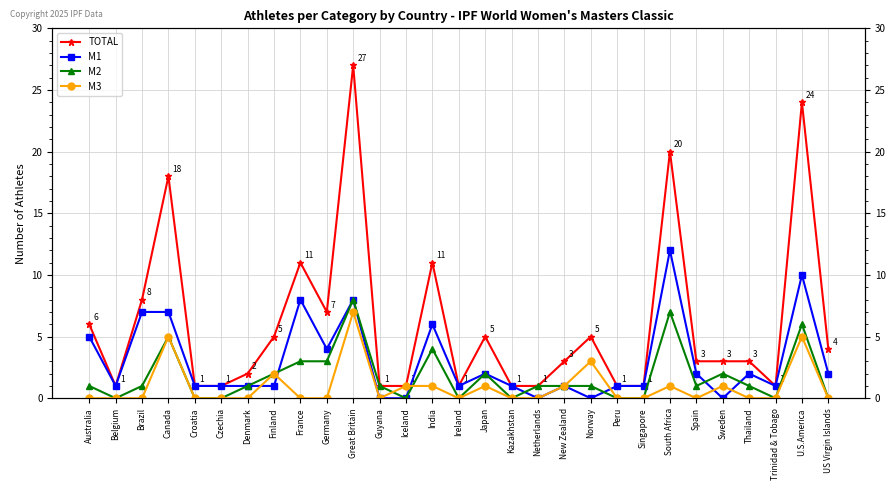

What is the minimum value for TOTAL?

1